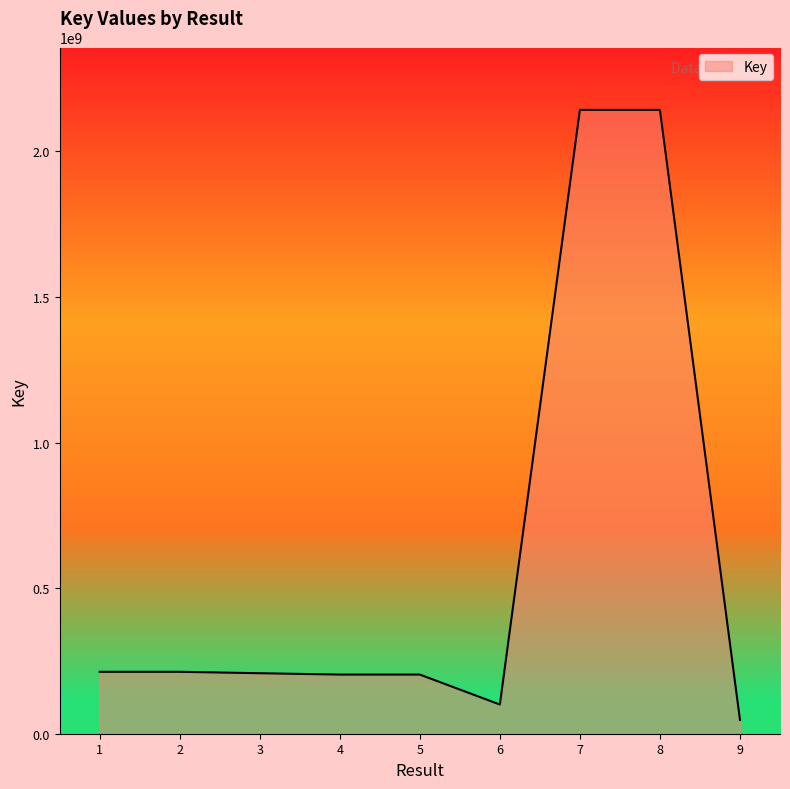

What is the greatest value displayed?

2142246254